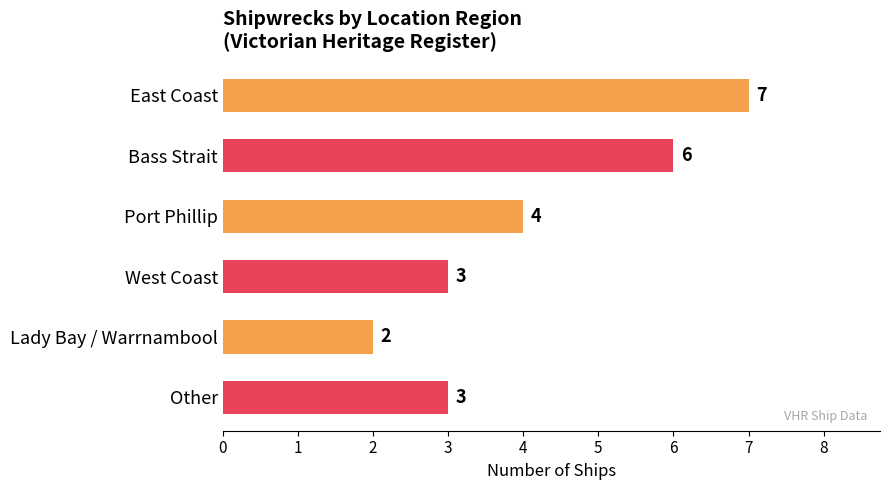

What is the ratio of the value at Port Phillip to the value at West Coast?

1.3